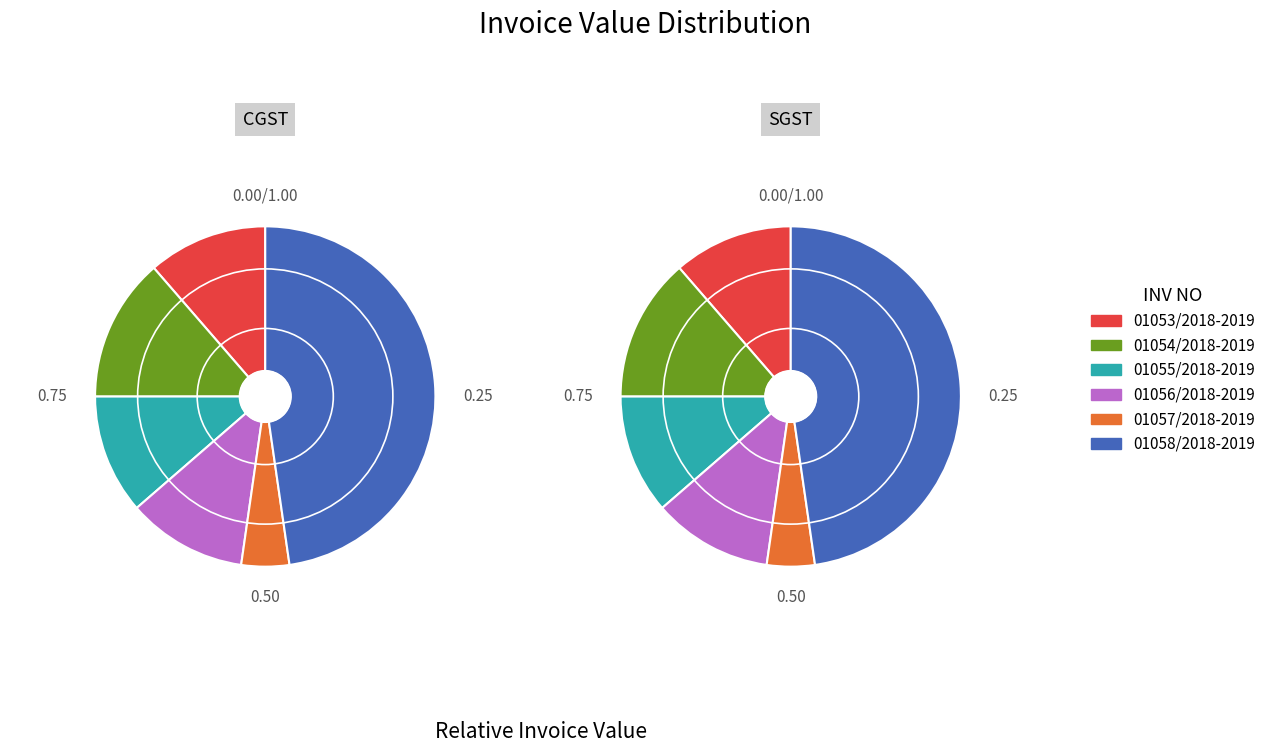

Between 01057/2018-2019 and 01055/2018-2019, which is larger?

01055/2018-2019